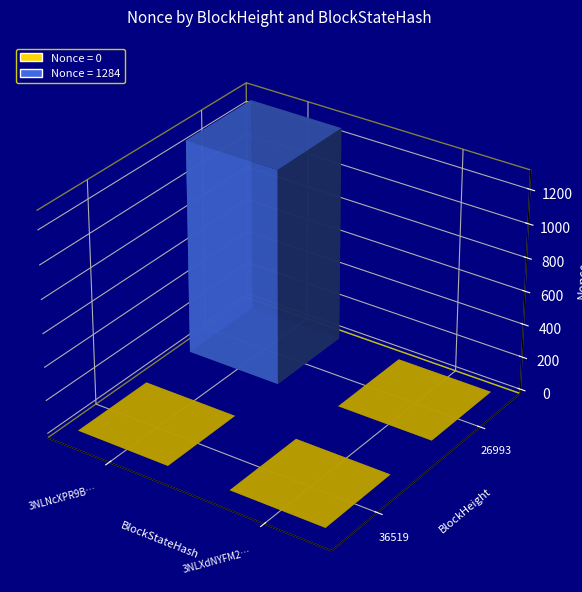

Between 36519 and 26993, which is larger?

26993